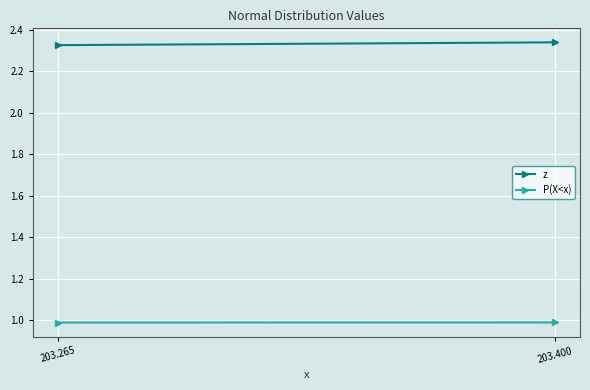

Which label corresponds to the largest value in the chart?

203.400